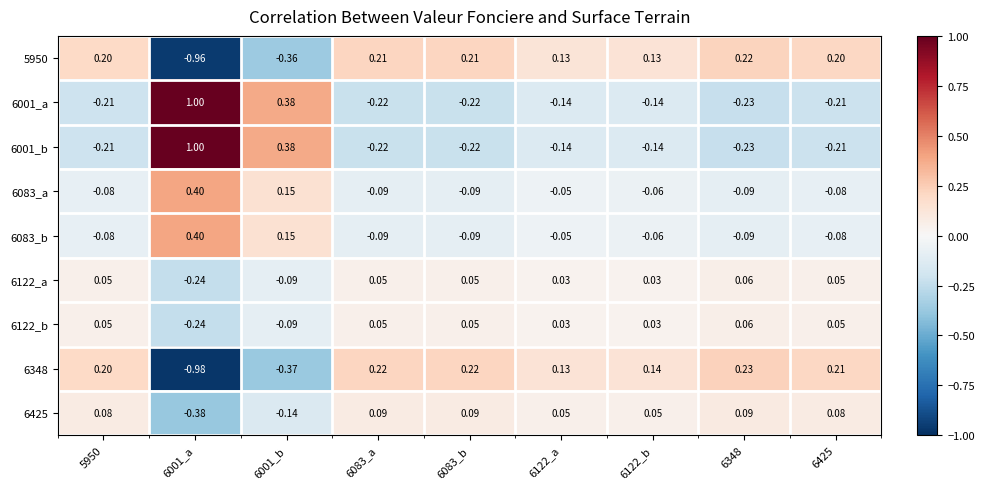

Count the number of data series in this chart.

9